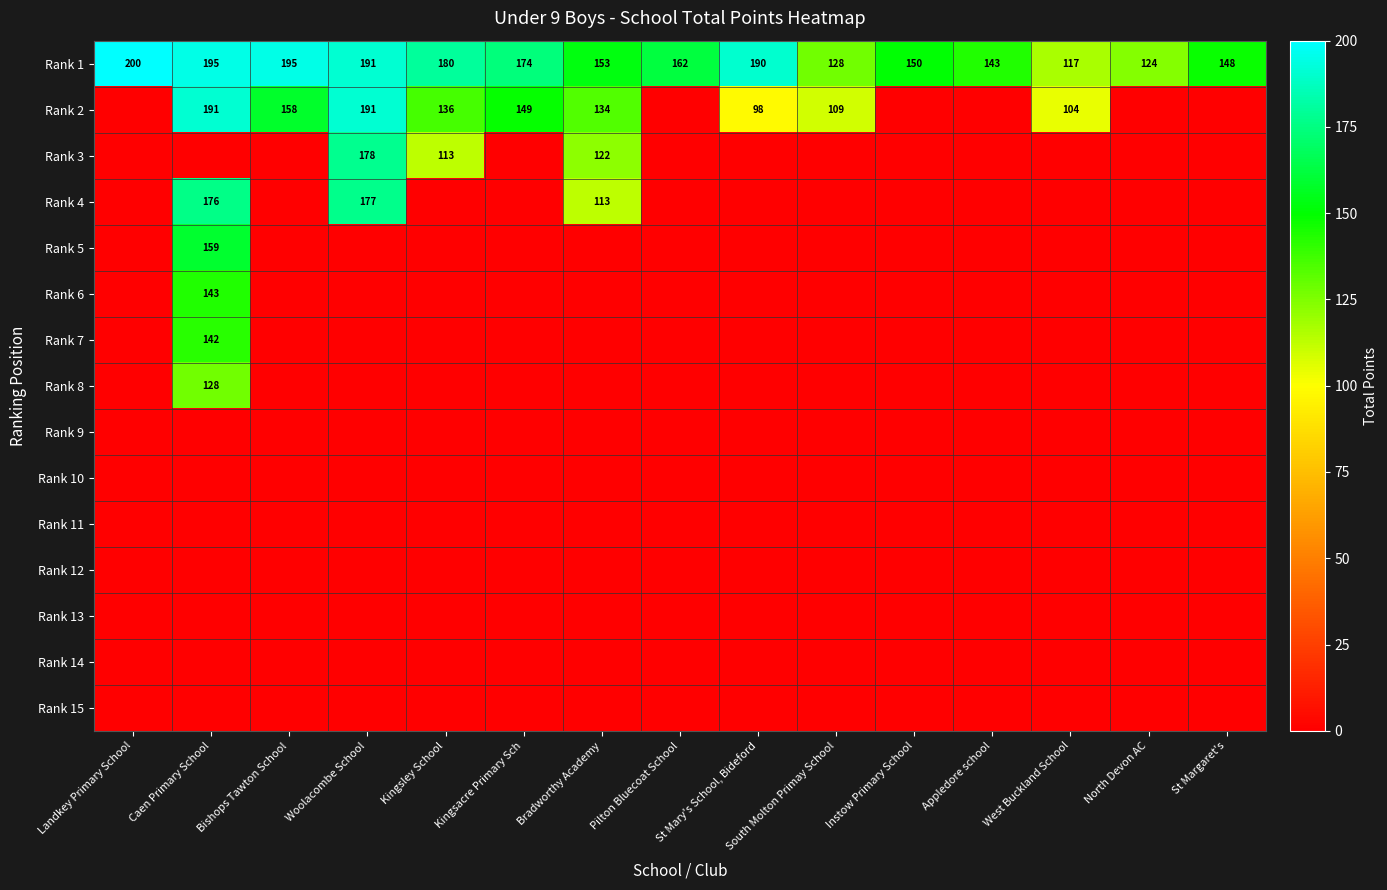

Which has a higher value, Kingsacre Primary Sch or St Mary's School, Bideford?

St Mary's School, Bideford